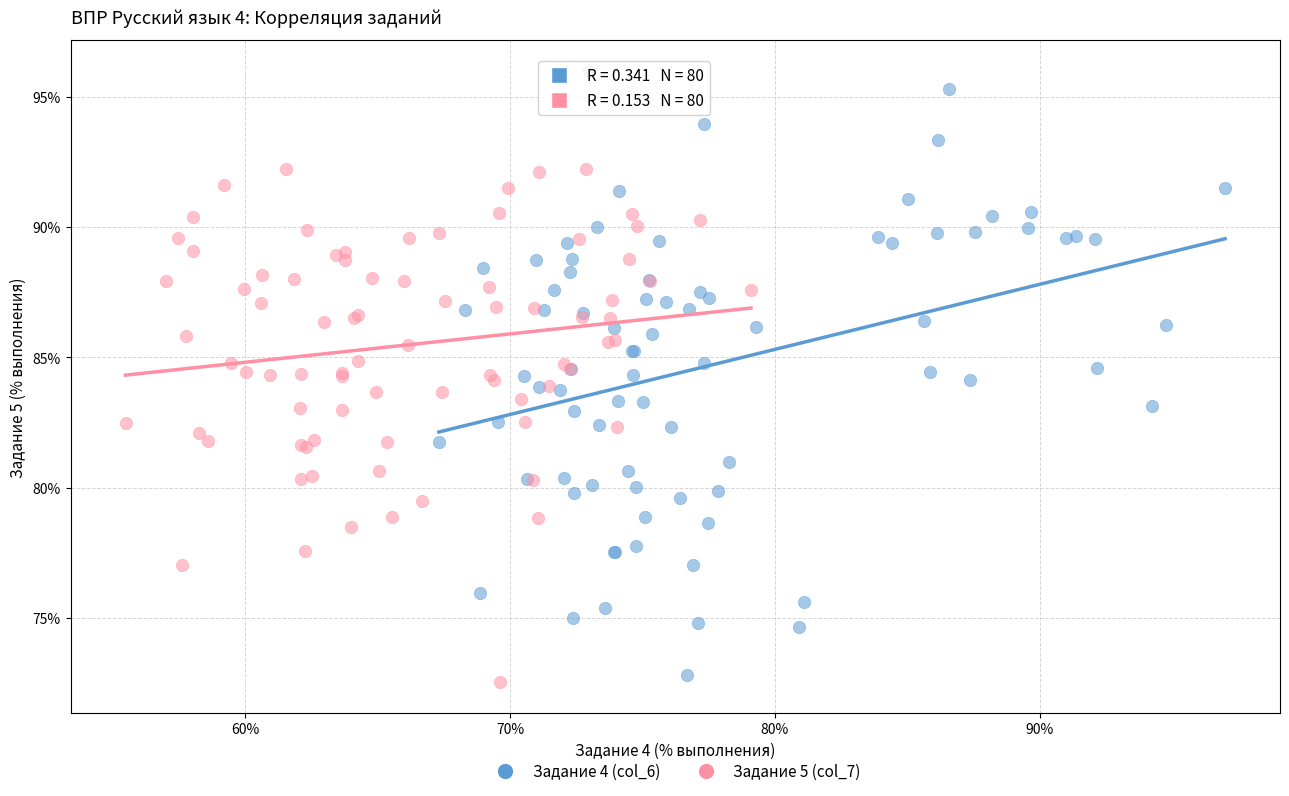

Which series contains the highest Y value?

Задание 4 (col_6)